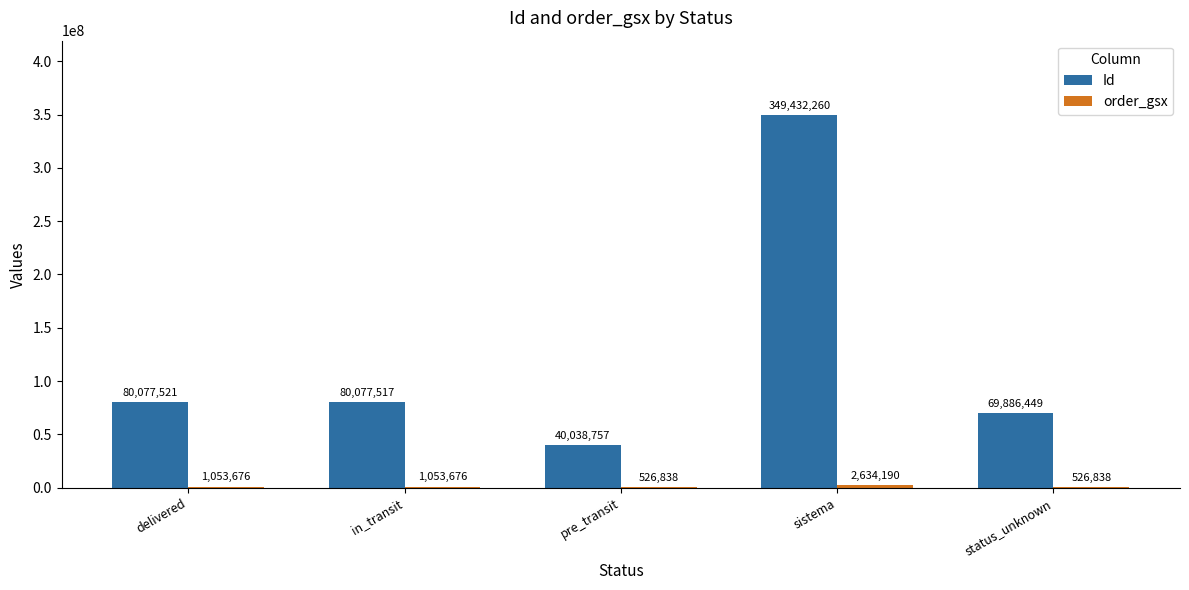

What is the highest value of the Id series?

349432260